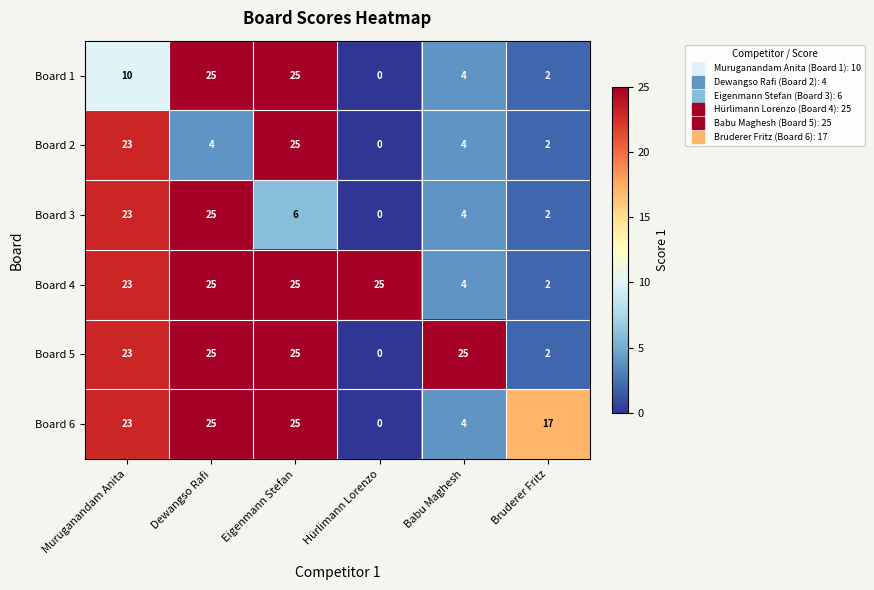

Is the value of Board 3 at Muruganandam Anita greater than the value of Board 6 at Eigenmann Stefan?

No